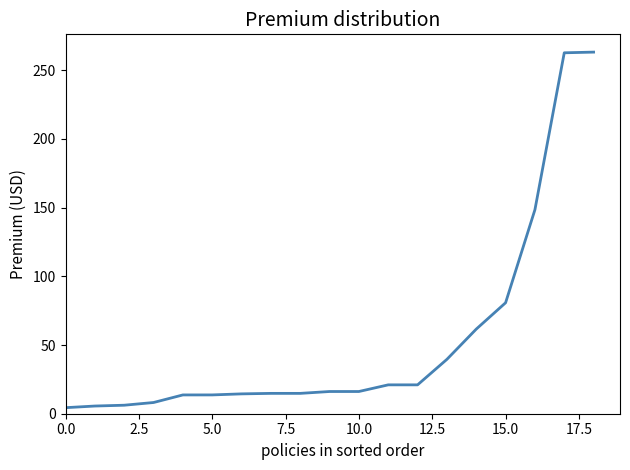

At which category does the chart reach its peak across all series?

18